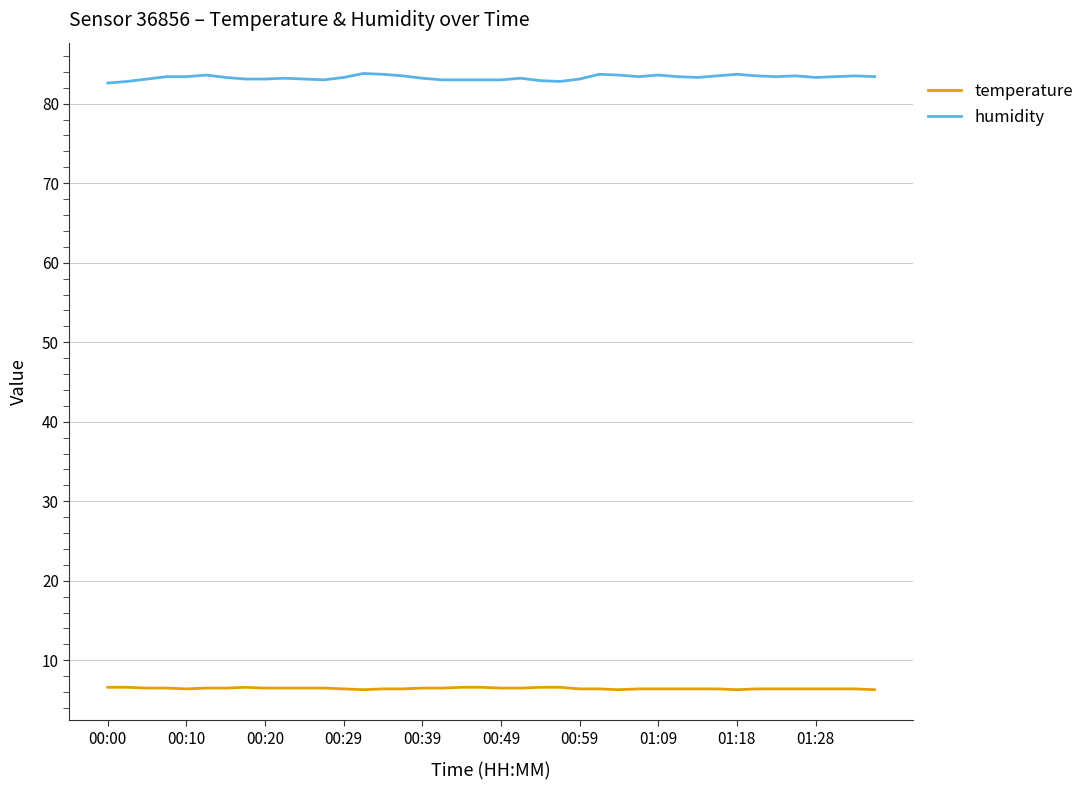

At how many categories does at least one series exceed 56?

40